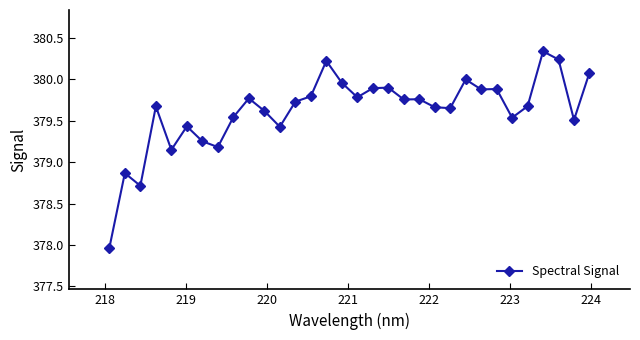

What is the average value?

379.6